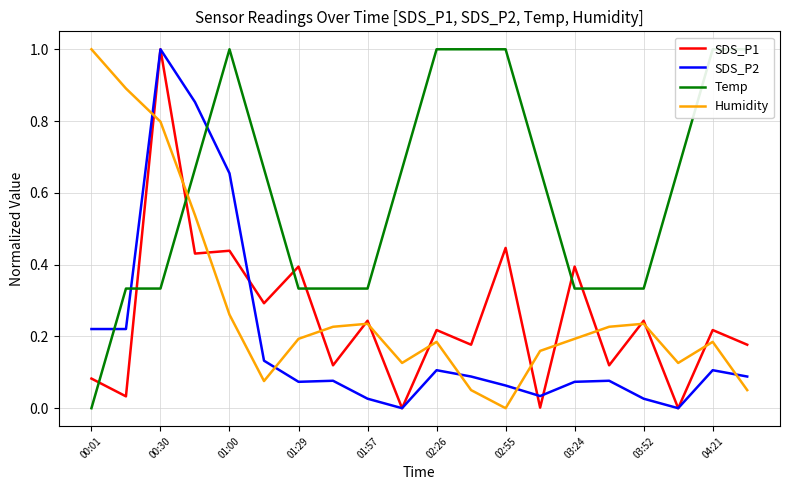

After their last crossing, which series has the higher values: Temp or SDS_P2?

Temp